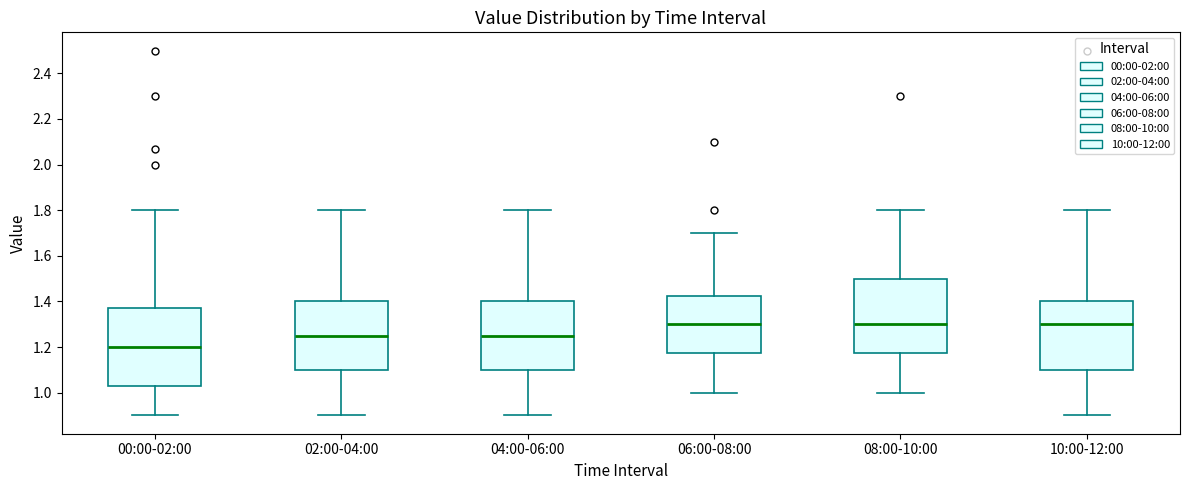

Reading left to right, read every box against the y-axis: the position of its median line, the range the box covers, and the ends of its whiskers. The values are not printed on the chart, so give them approximately, as read against the axis.

00:00-02:00: median 1.20, box 1.04 to 1.38, whiskers 0.90 to 1.80
02:00-04:00: median 1.26, box 1.10 to 1.40, whiskers 0.90 to 1.80
04:00-06:00: median 1.26, box 1.10 to 1.40, whiskers 0.90 to 1.80
06:00-08:00: median 1.30, box 1.18 to 1.42, whiskers 1.00 to 1.70
08:00-10:00: median 1.30, box 1.18 to 1.50, whiskers 1.00 to 1.80
10:00-12:00: median 1.30, box 1.10 to 1.40, whiskers 0.90 to 1.80